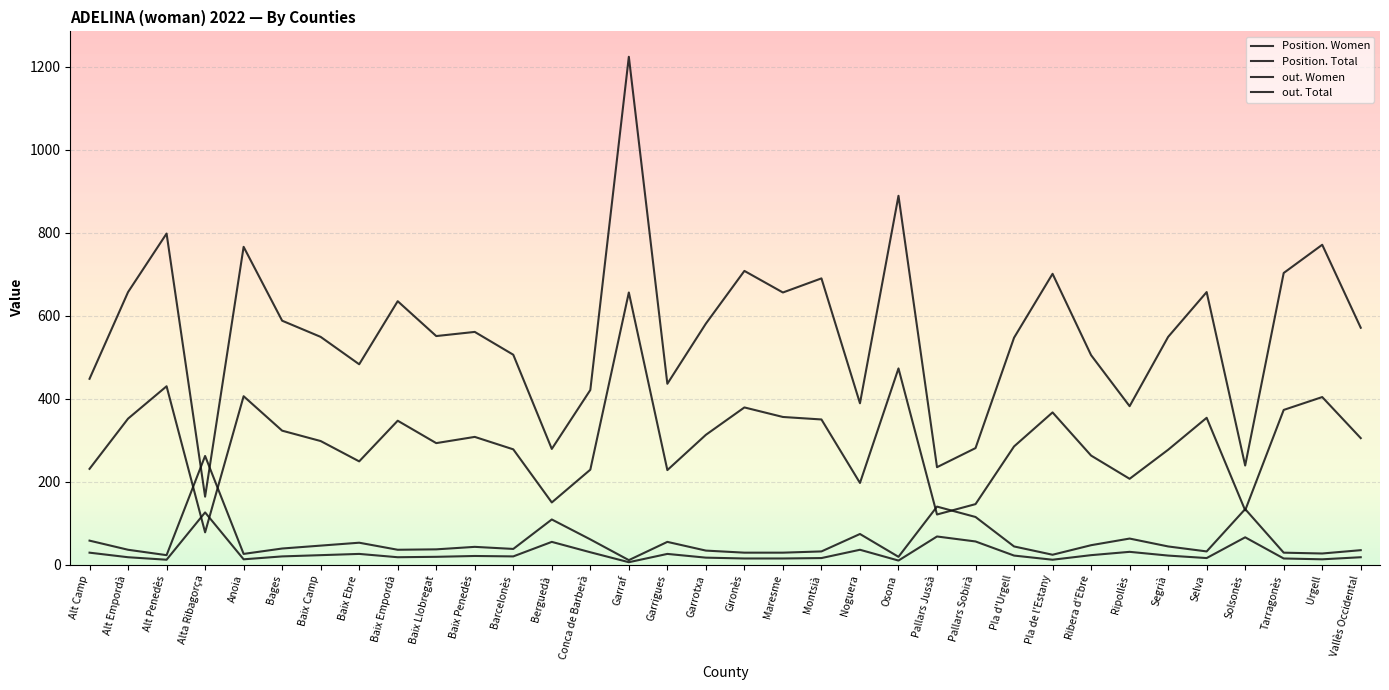

True or false: out. Total and Position. Total cross at least once.

False